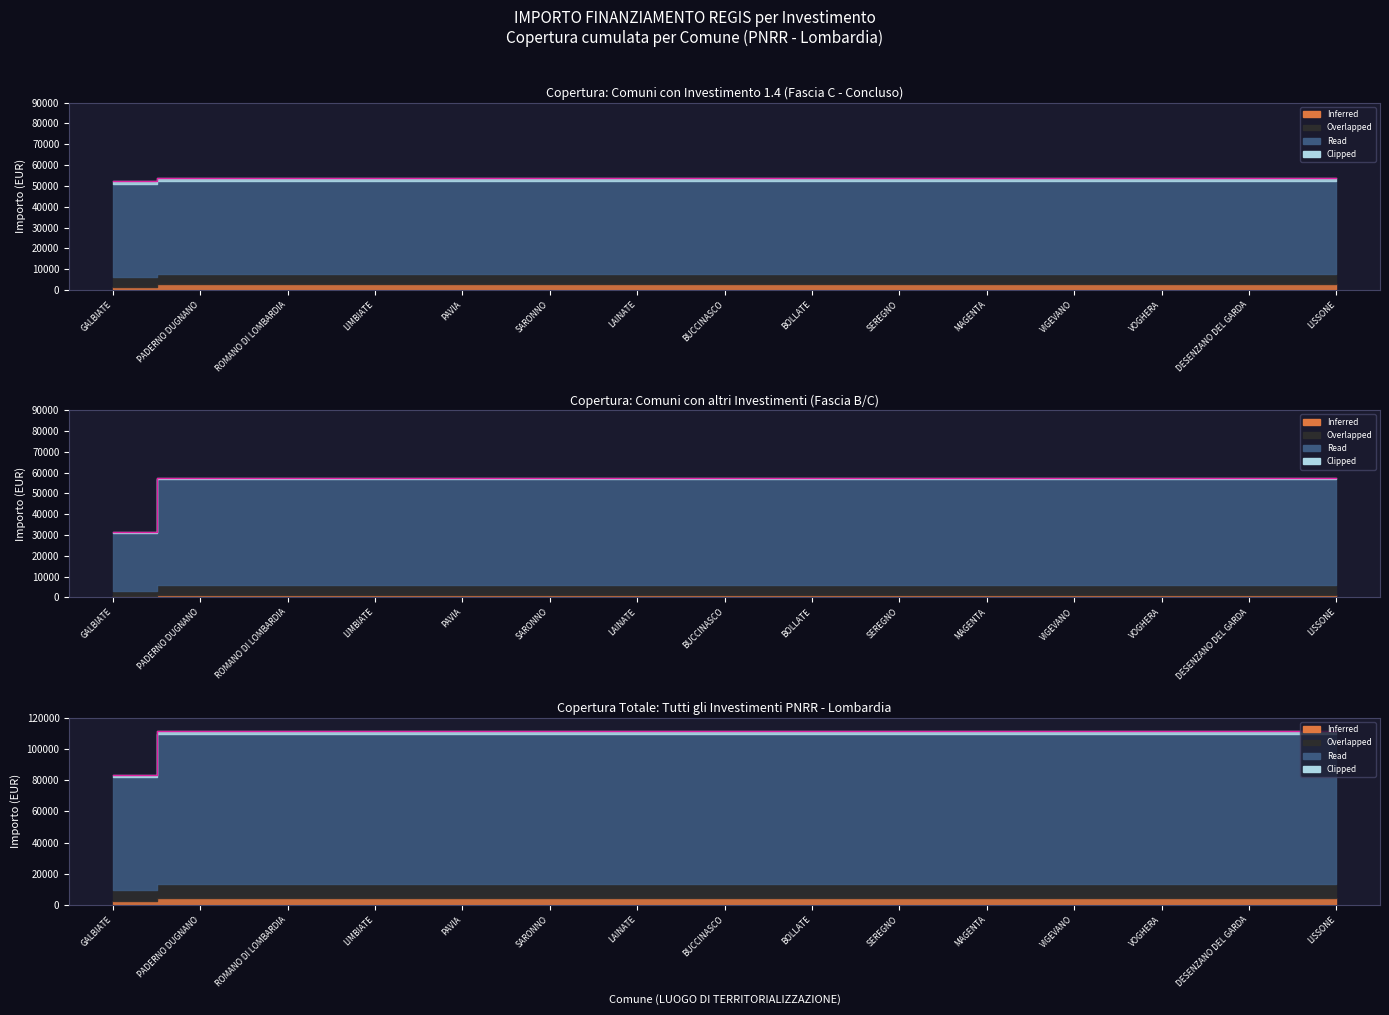

List the labels in order of value, largest first.

PADERNO DUGNANO, ROMANO DI LOMBARDIA, LIMBIATE, PAVIA, SARONNO, LAINATE, BUCCINASCO, BOLLATE, SEREGNO, MAGENTA, VIGEVANO, VOGHERA, DESENZANO DEL GARDA, LISSONE, GALBIATE